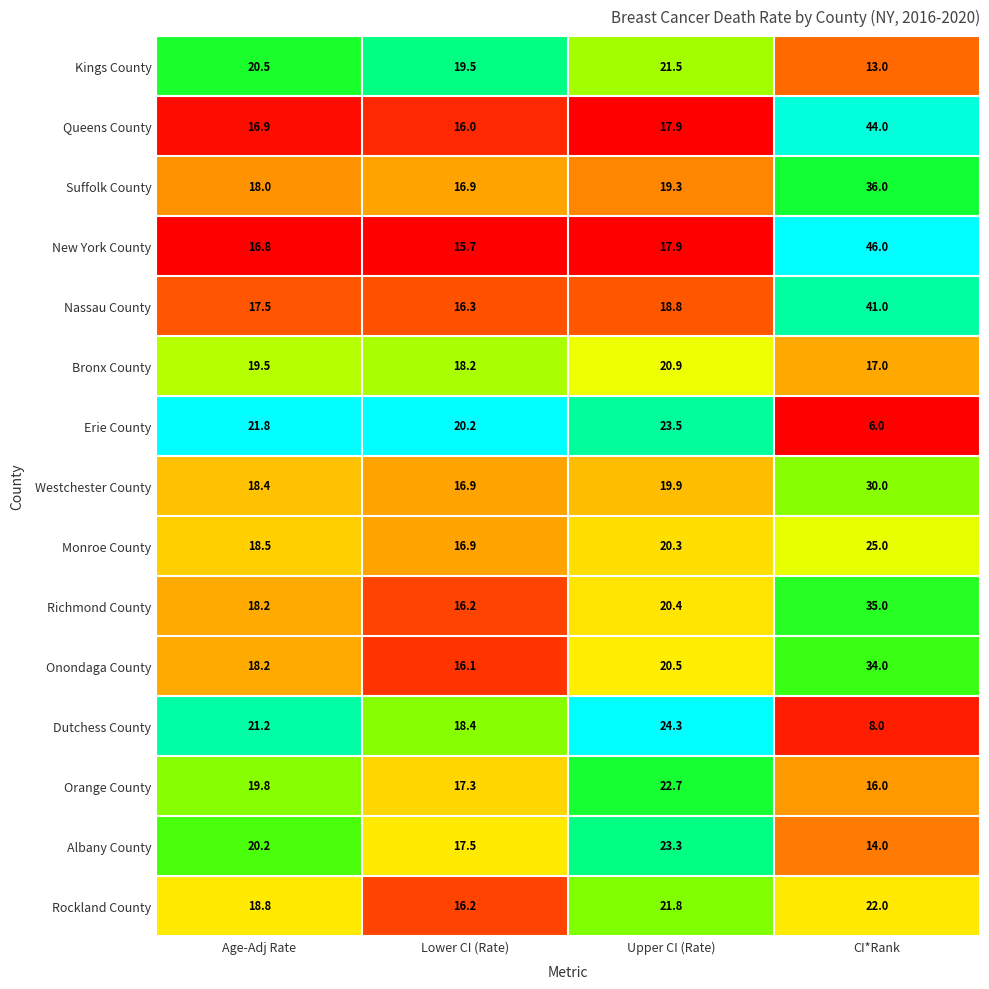

Which series has the widest spread of values?

New York County